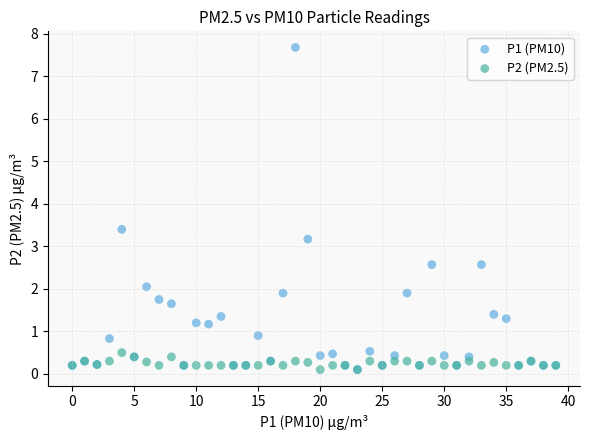

Across all series, what Y value is closest to 3?

3.2